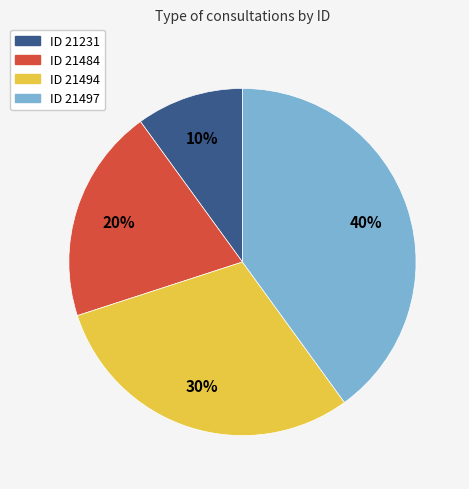

To the nearest percent, what is the difference between the largest and smallest slice percentages?

30%